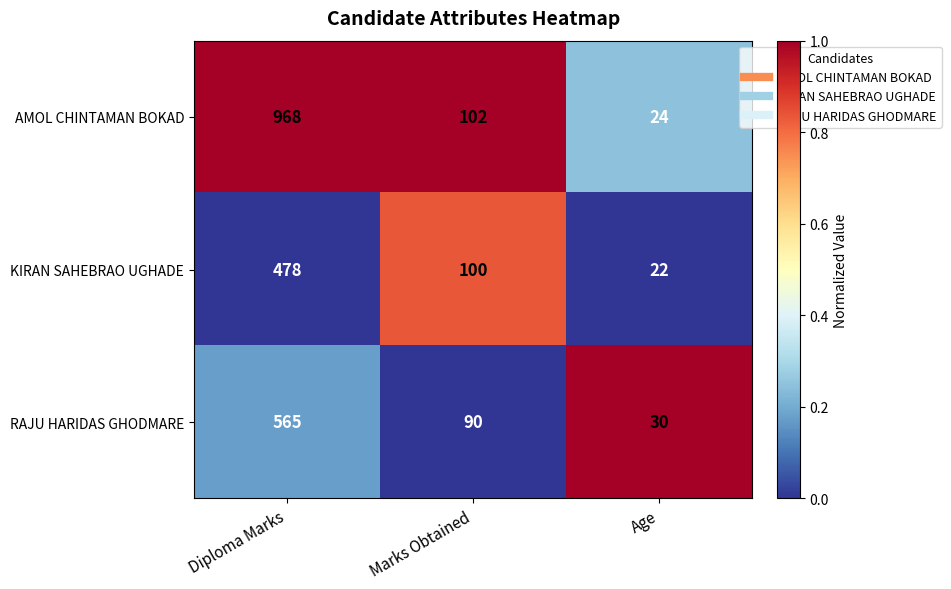

What is the average value of the AMOL CHINTAMAN BOKAD series?

365